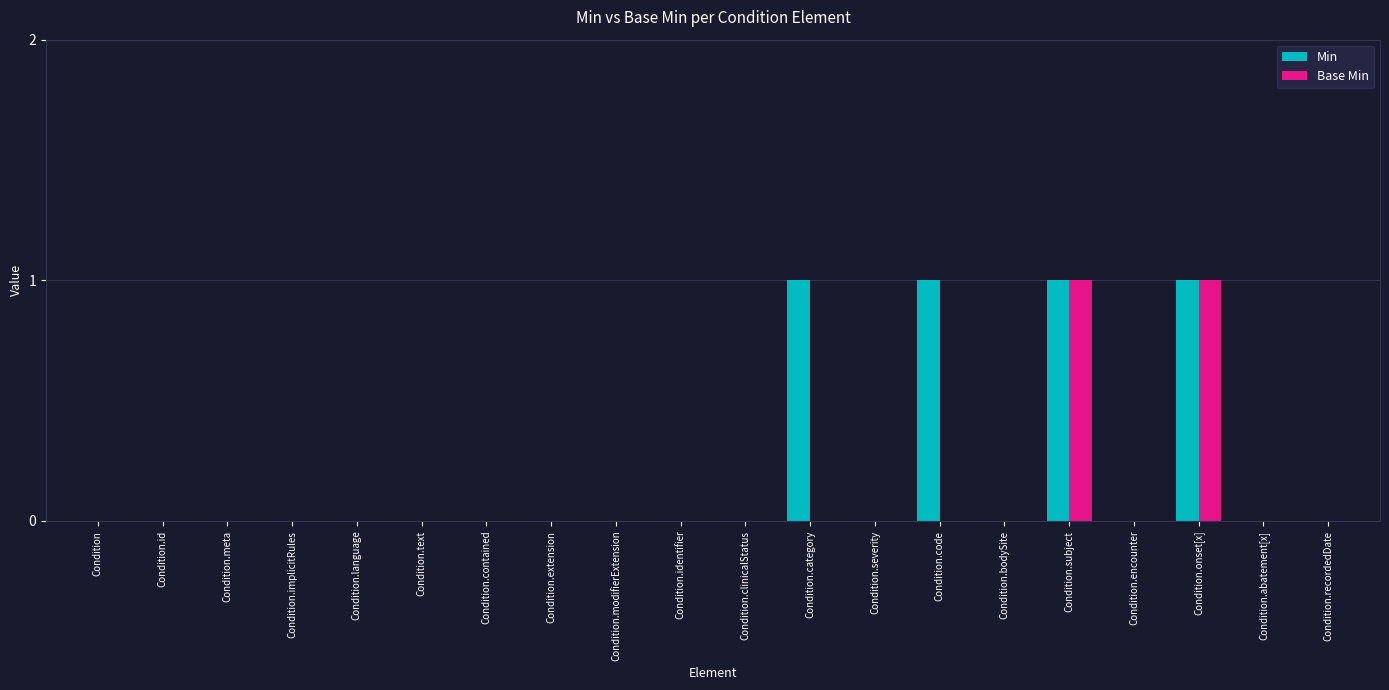

Which series has the largest total across all categories?

Min